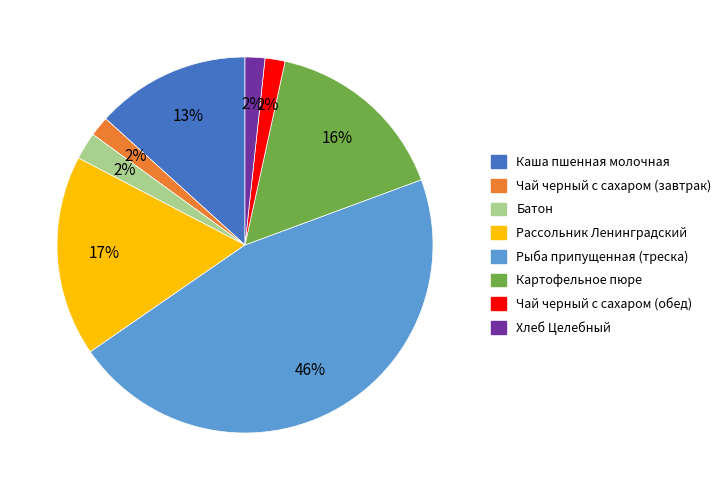

Does Чай черный с сахаром (завтрак) account for over 50% of the chart?

No